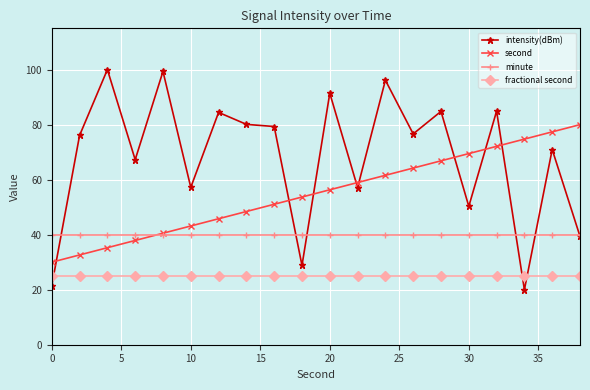

What is the minimum value shown in the chart?

20.0